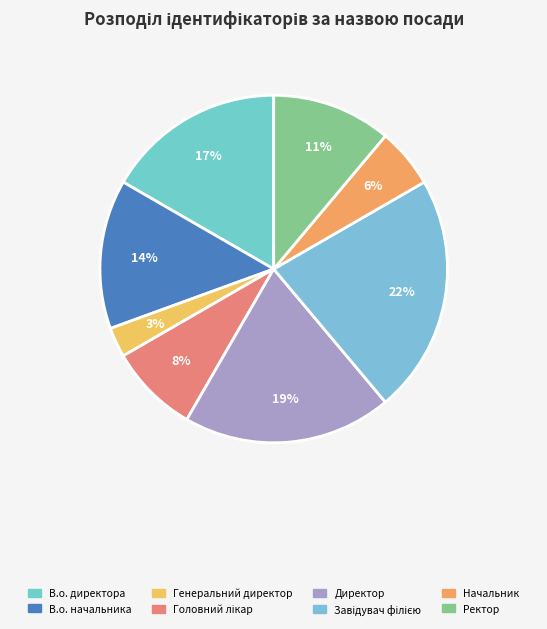

The Завідувач філією slice represents 33% of the pie. True or false?

False